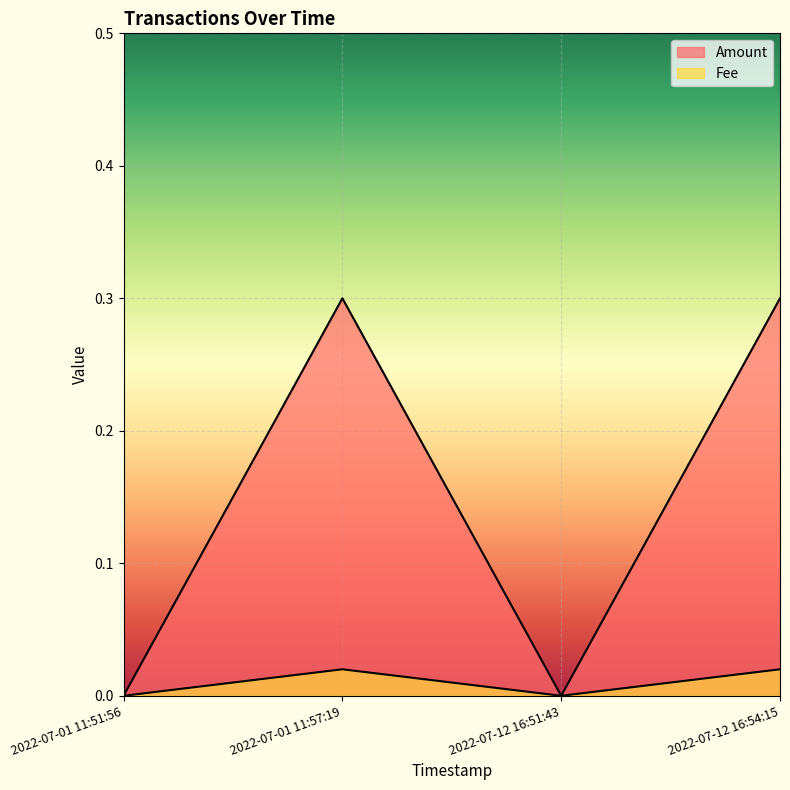

Which has a higher value, 2022-07-01 11:51:56 or 2022-07-12 16:54:15?

2022-07-12 16:54:15